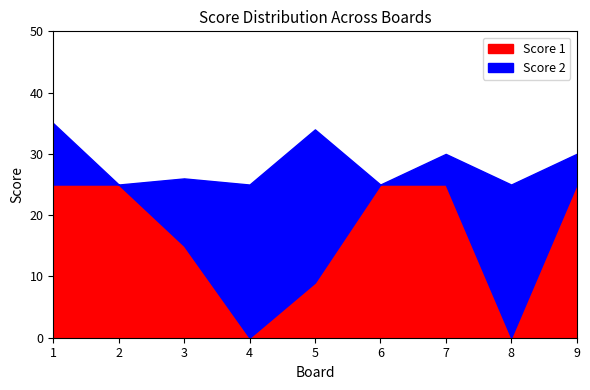

What is the sum of the Score 1 values at 3 and 7?

40